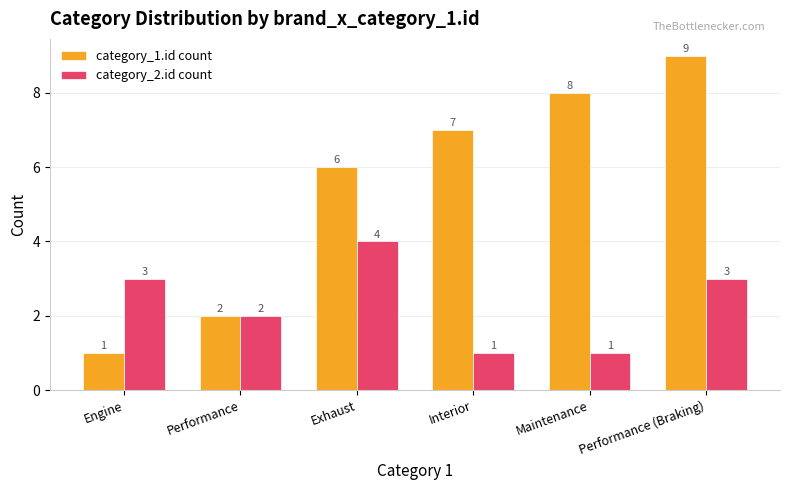

Between Engine and Performance (Braking), which series saw the biggest shift?

category_1.id count